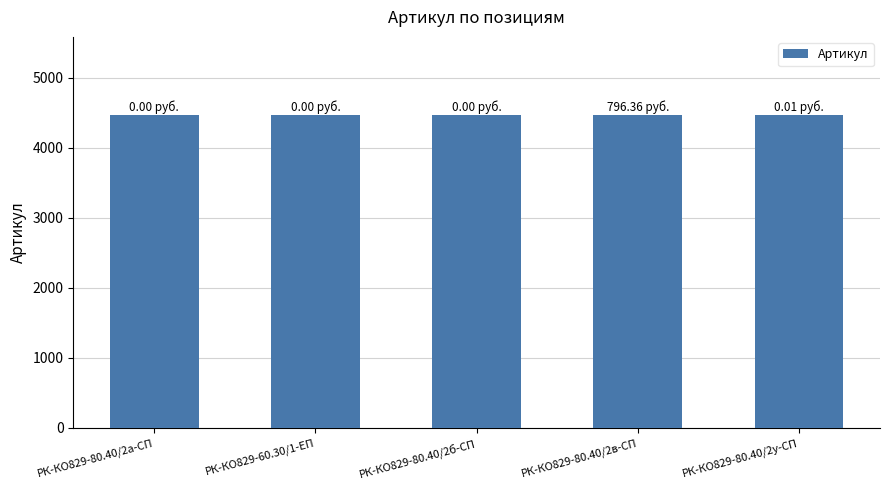

True or false: the data shows 4469 at РК-КО829-60.30/1-ЕП.

True